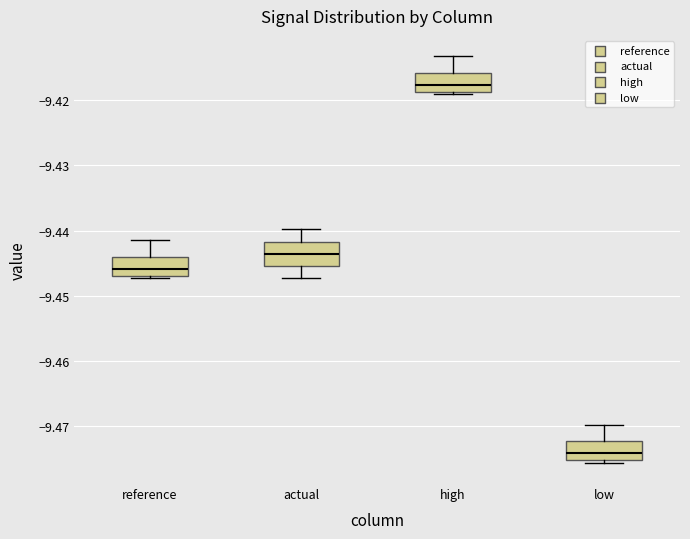

Reading left to right, read every box against the y-axis: the position of its median line, the range the box covers, and the ends of its whiskers. The values are not printed on the chart, so give them approximately, as read against the axis.

reference: median -9.446, box -9.447 to -9.444, whiskers -9.447 (just below the box's lower edge) to -9.442
actual: median -9.444, box -9.445 to -9.442, whiskers -9.447 to -9.440
high: median -9.418, box -9.419 to -9.416, whiskers -9.419 (just below the box's lower edge) to -9.413
low: median -9.474, box -9.475 to -9.472, whiskers -9.476 to -9.470